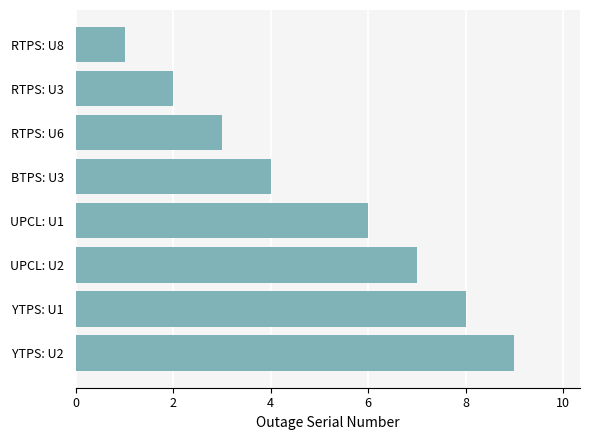

Between RTPS: U3 and UPCL: U1, which is larger?

UPCL: U1